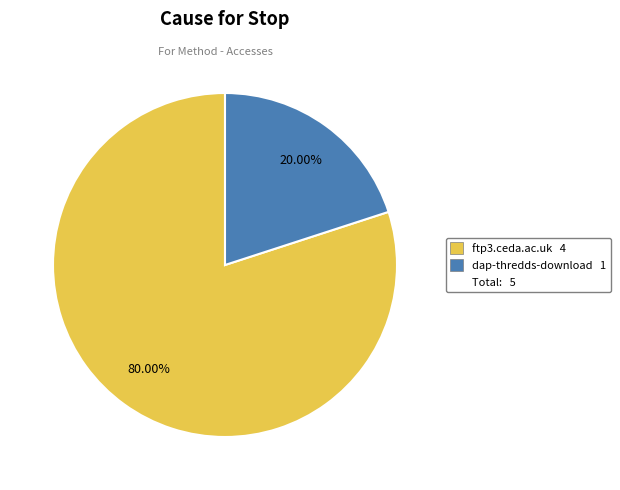

Is there a majority slice in this chart?

Yes